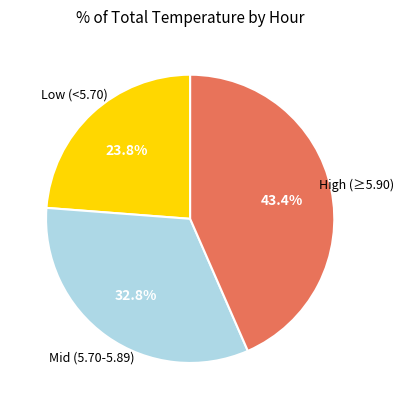

Does any single category account for the majority?

No